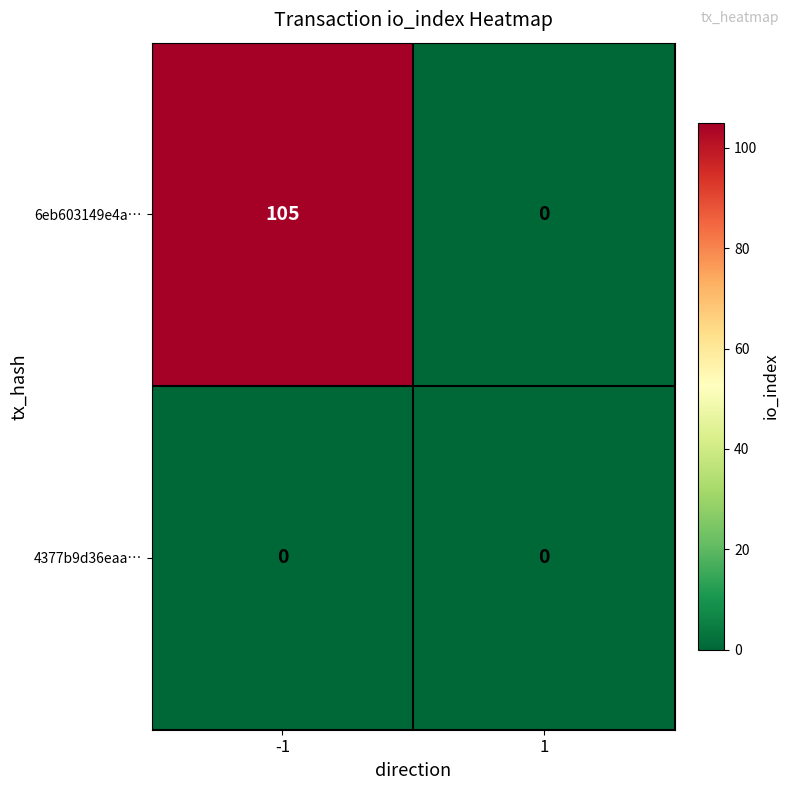

Count the number of data series in this chart.

2